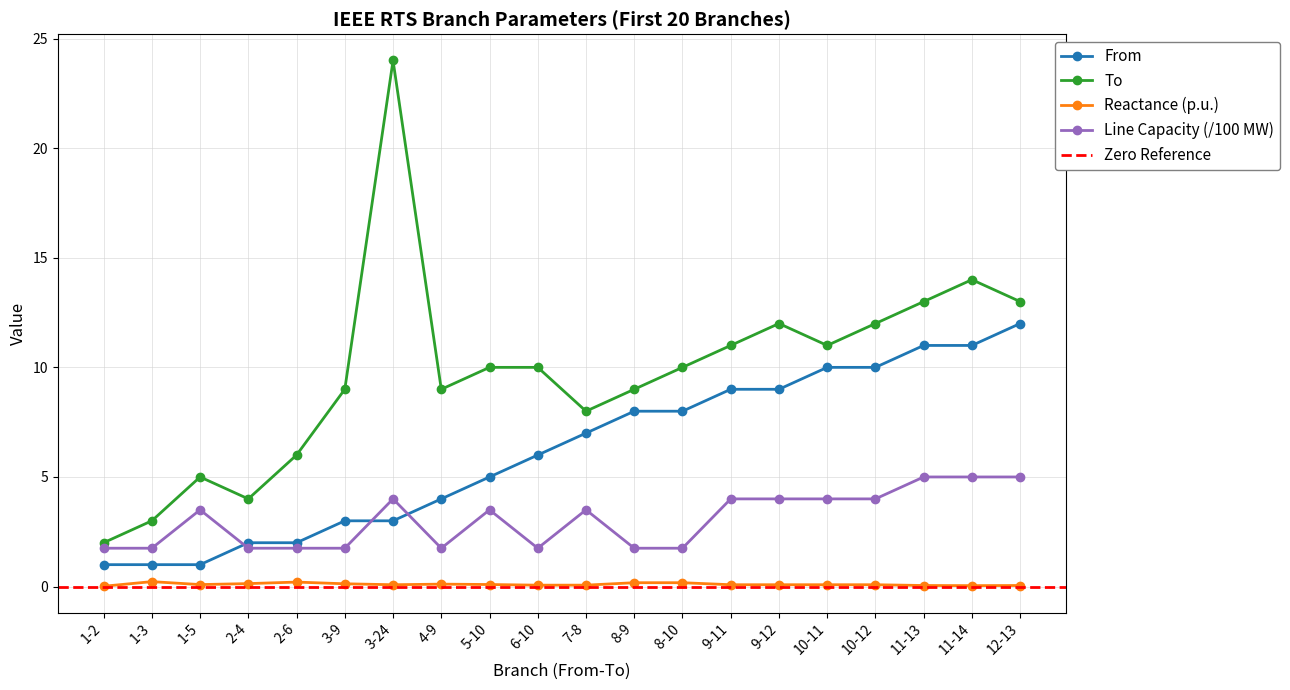

True or false: From and To intersect in this chart.

False